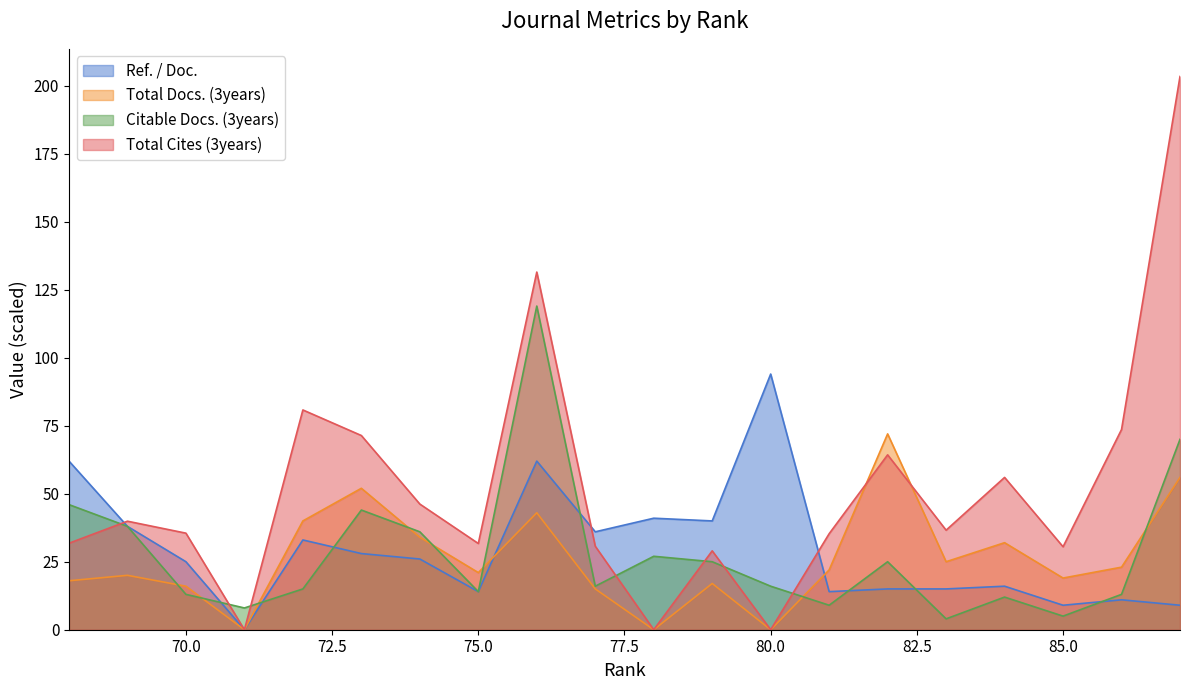

True or false: Total Docs. (3years) has a value of 51.0 at 74.

False